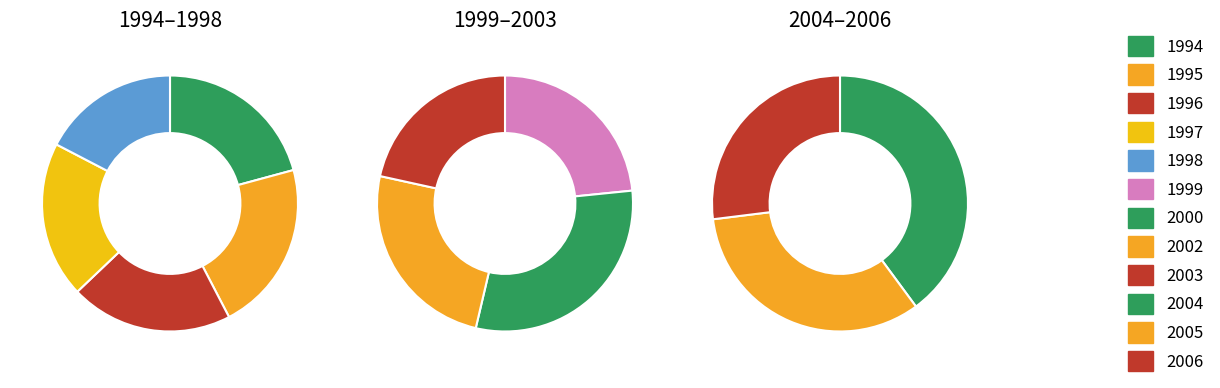

Between 2005 and 1996, which is larger?

1996